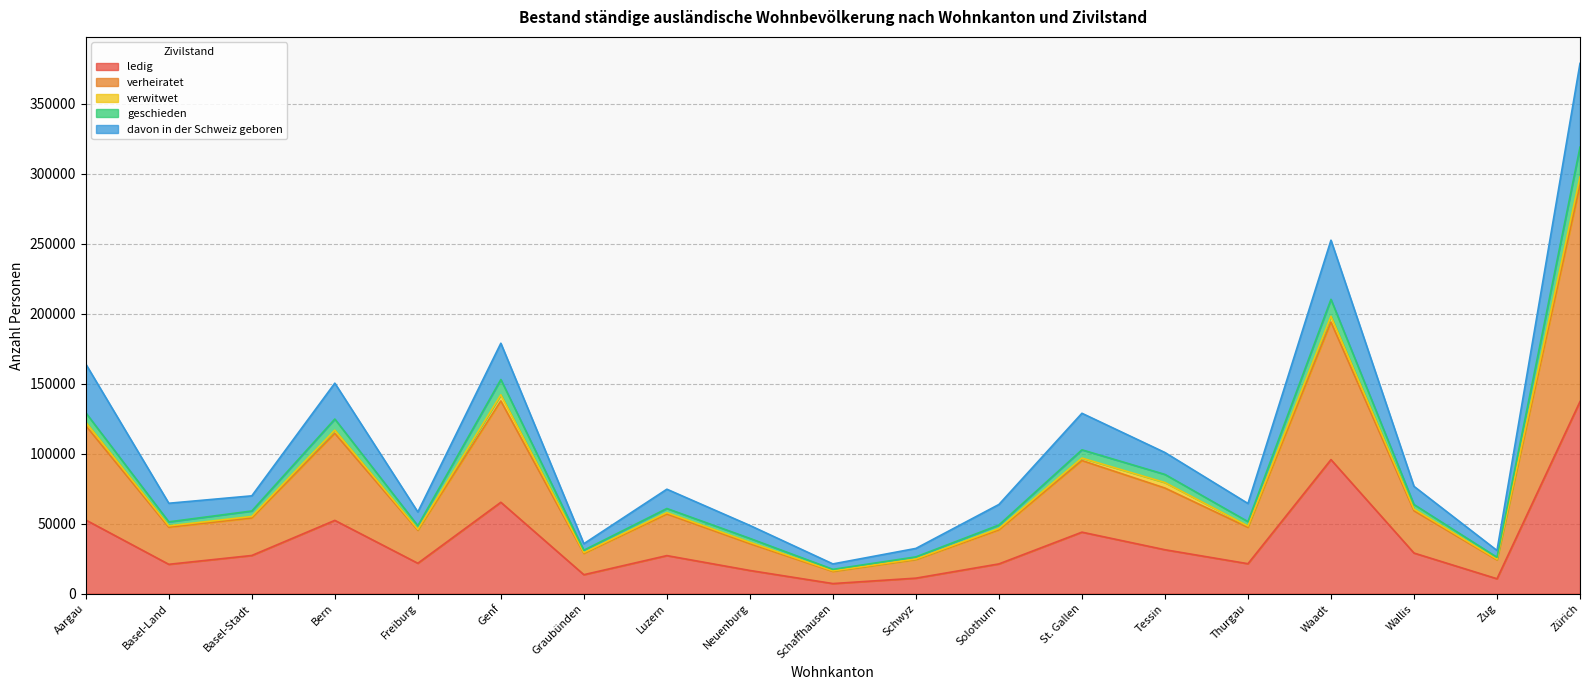

Which series has the largest total across all categories?

verheiratet